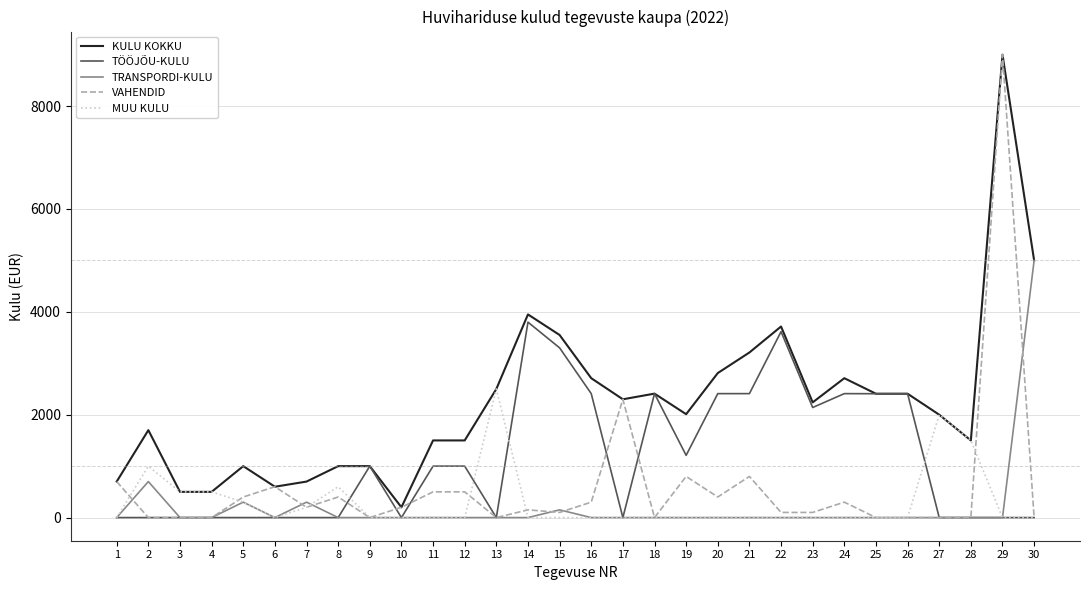

At which category is the sum across all series the highest?

29